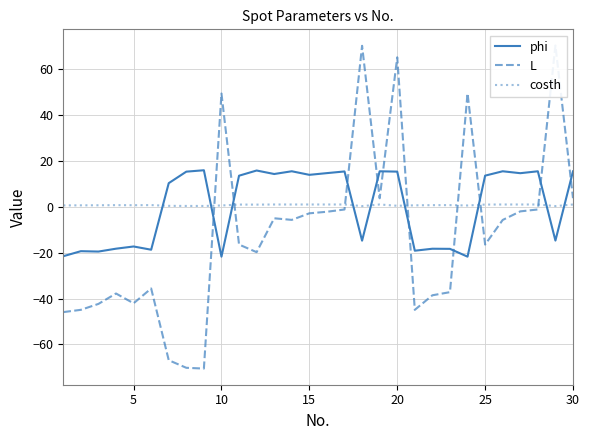

True or false: phi has a value of 3.2 at 25.

False